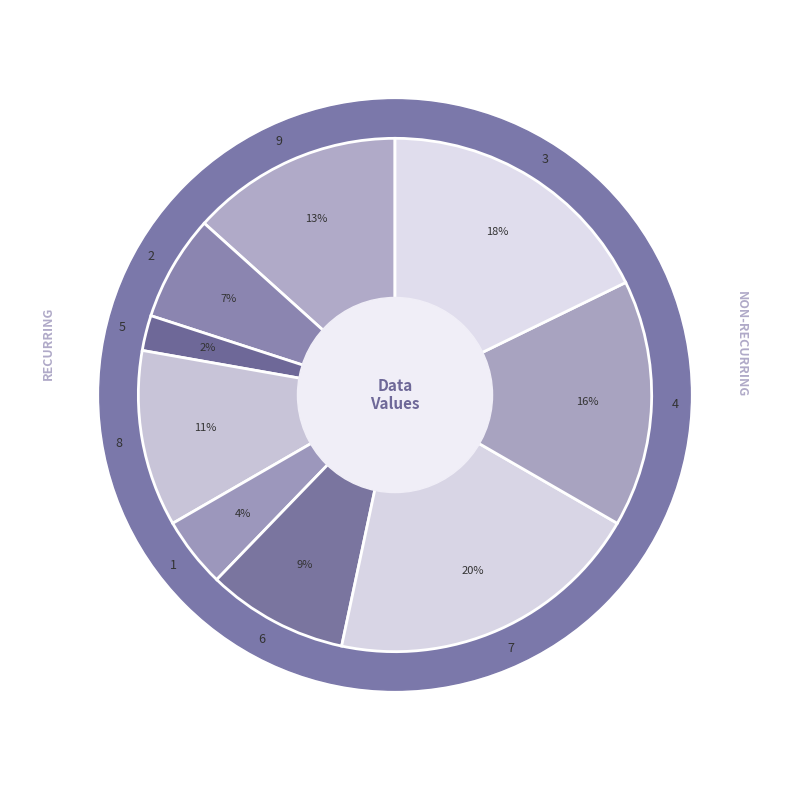

Do 8 and 6 together represent more than half of the pie?

No